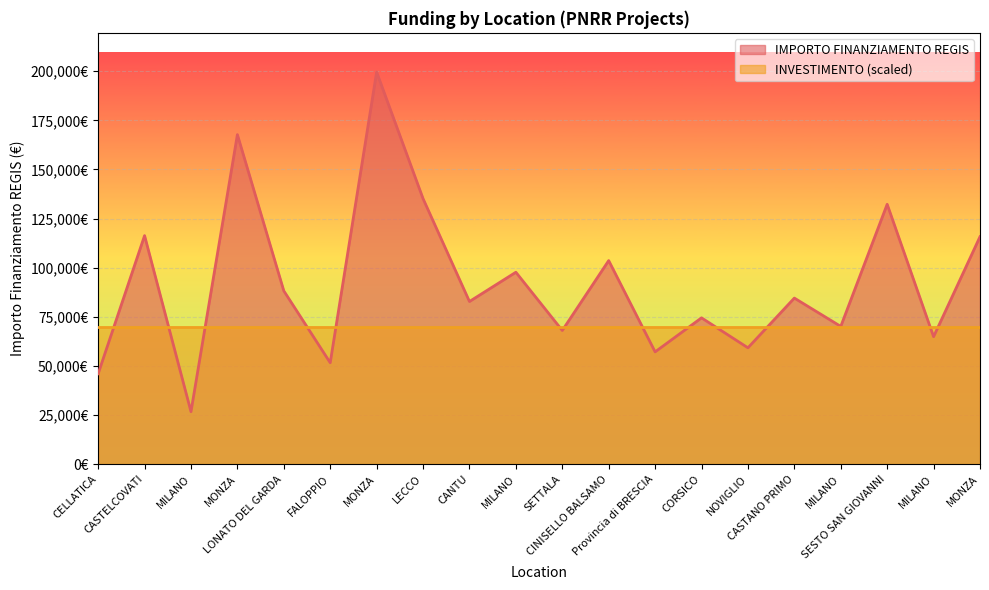

List the labels in order of value, largest first.

MONZA, MONZA, LECCO, SESTO SAN GIOVANNI, CASTELCOVATI, MONZA, CINISELLO BALSAMO, MILANO, LONATO DEL GARDA, CASTANO PRIMO, CANTU, CORSICO, MILANO, SETTALA, MILANO, NOVIGLIO, Provincia di BRESCIA, FALOPPIO, CELLATICA, MILANO